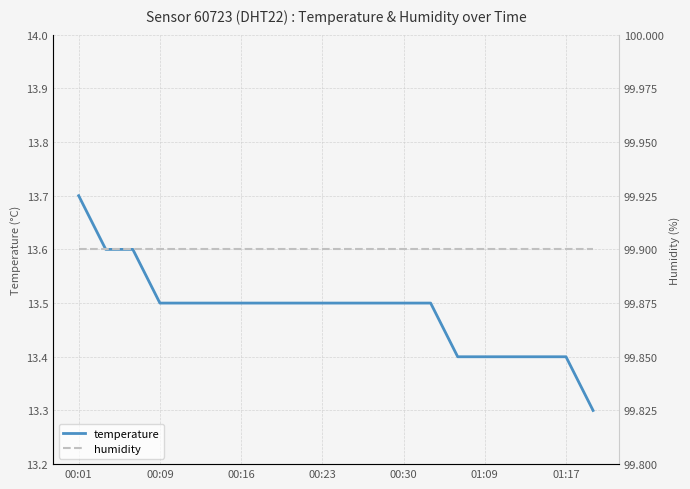

Does the chart display data point markers on the line(s)?

No